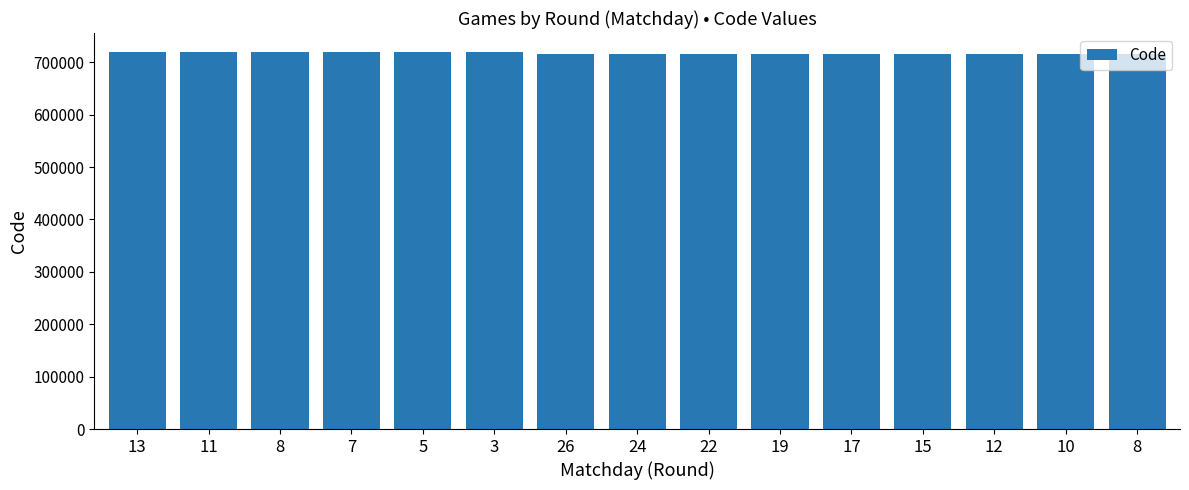

Are the bars horizontal?

No